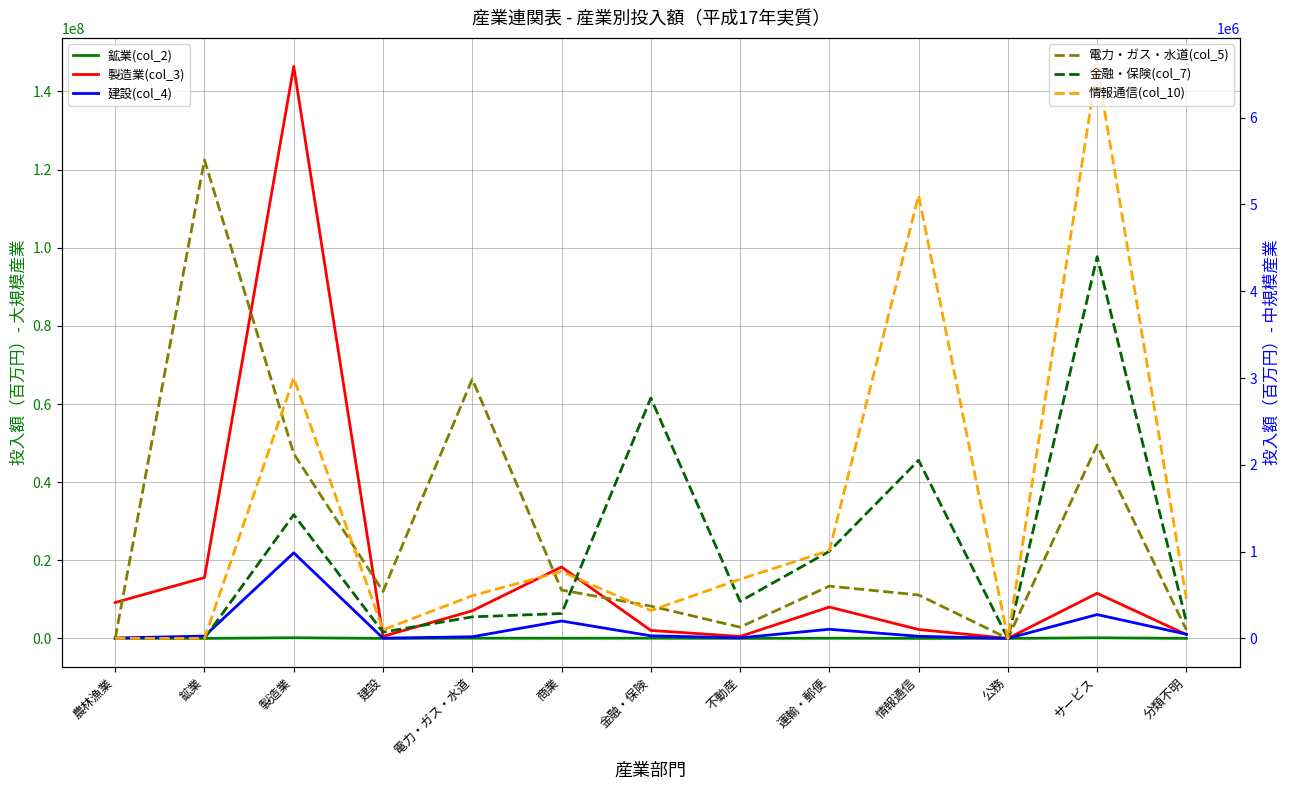

At which category does 製造業(col_3) reach its first local peak?

製造業